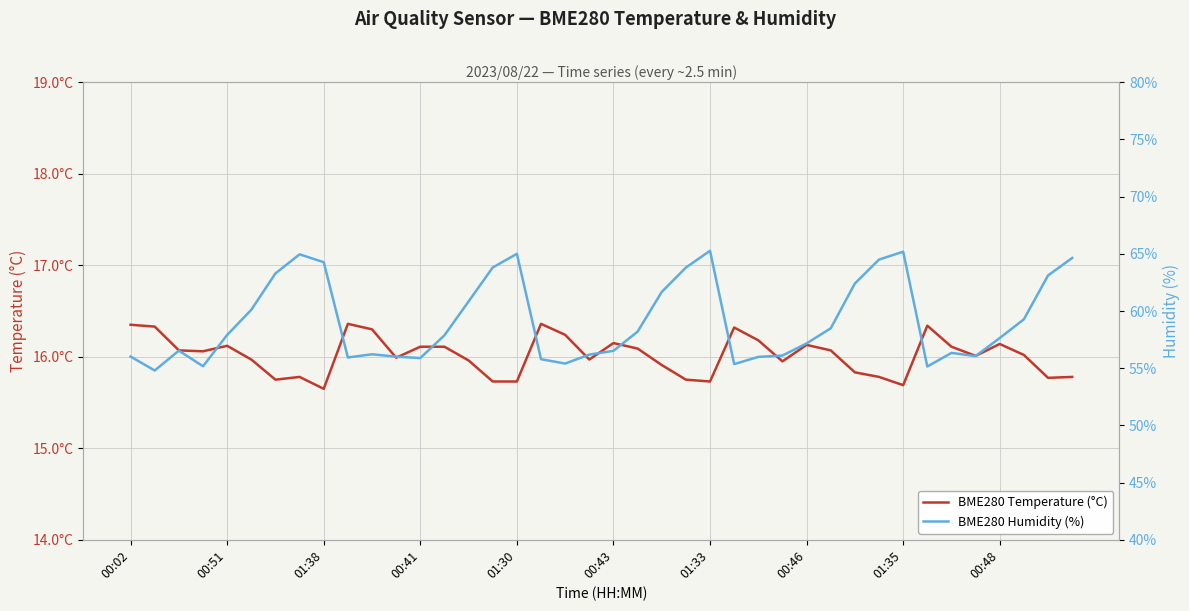

The BME280 Temperature (°C) series shows 22.4 at 01:33. True or false?

False